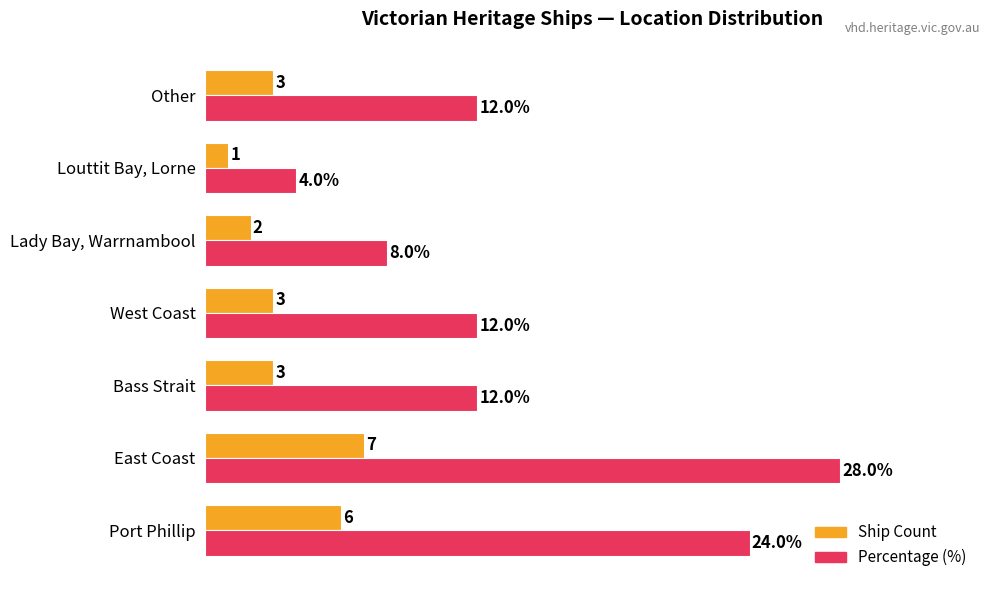

Which category has the highest value in the Percentage (%) series?

East Coast